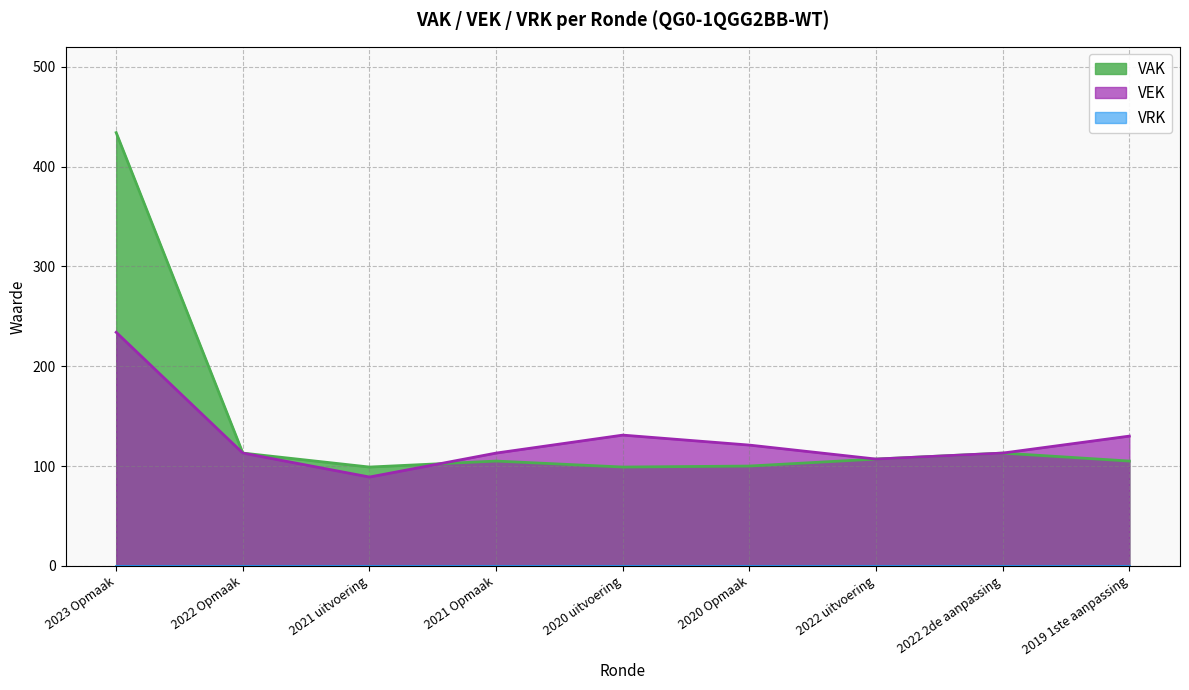

At which label does VAK first exceed 105?

2023 Opmaak